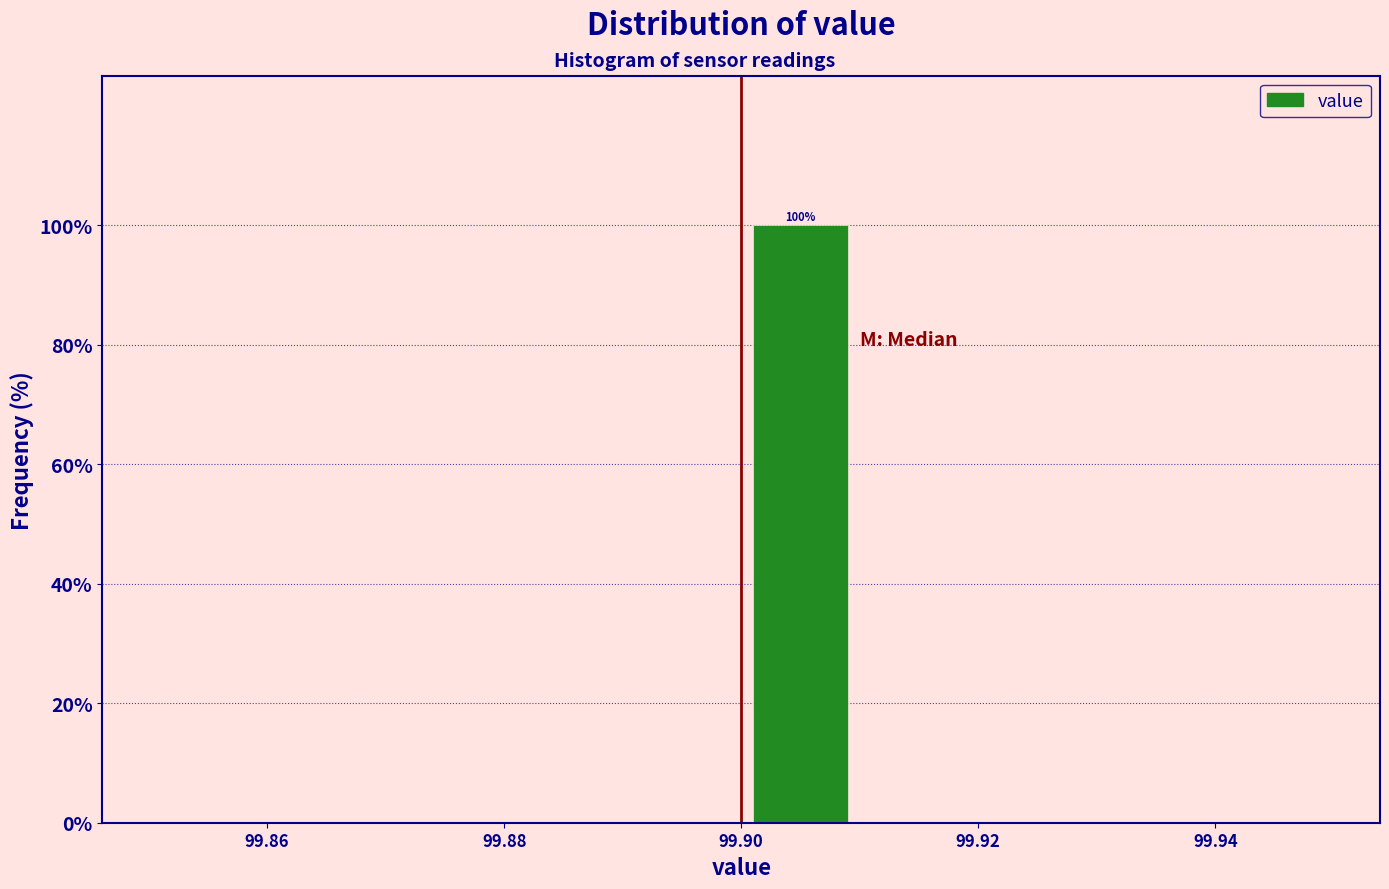

Over which range of the x-axis is the bar tallest?

99.90 to 99.91